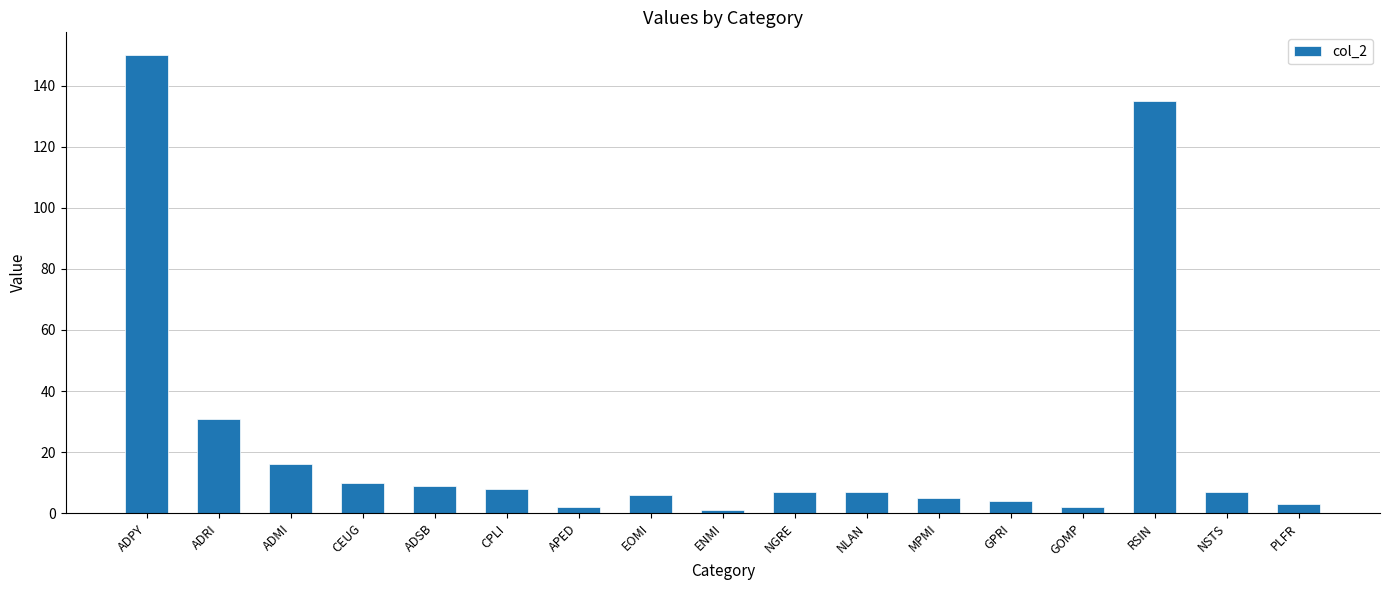

Read the value at CEUG.

10